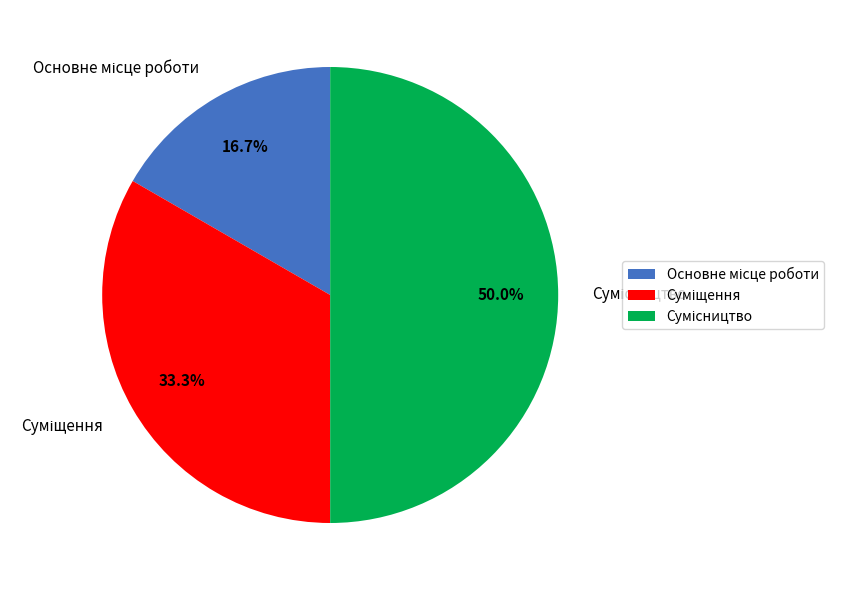

Approximately how many times larger is the value at Суміщення compared to Основне місце роботи?

2.0